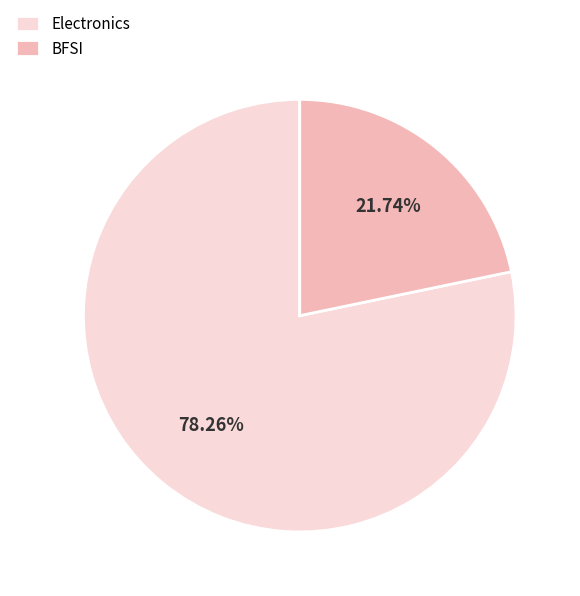

Combined, do Electronics and BFSI account for over 50%?

Yes